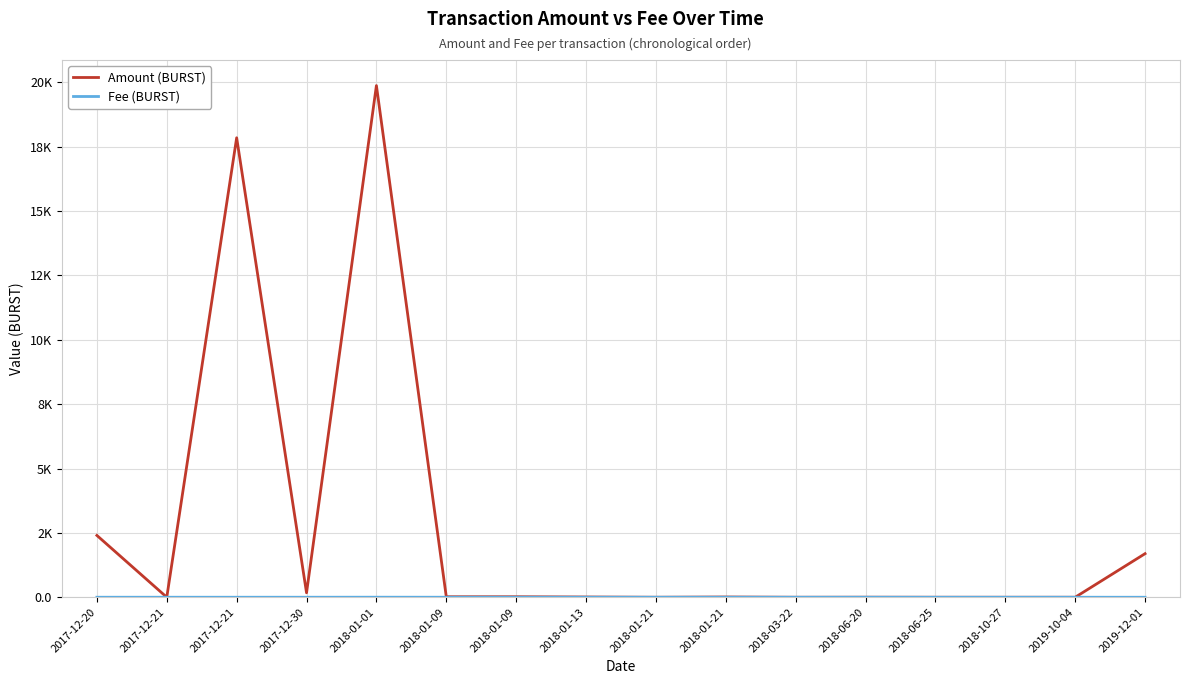

Is this an area chart (filled region under the line)?

No